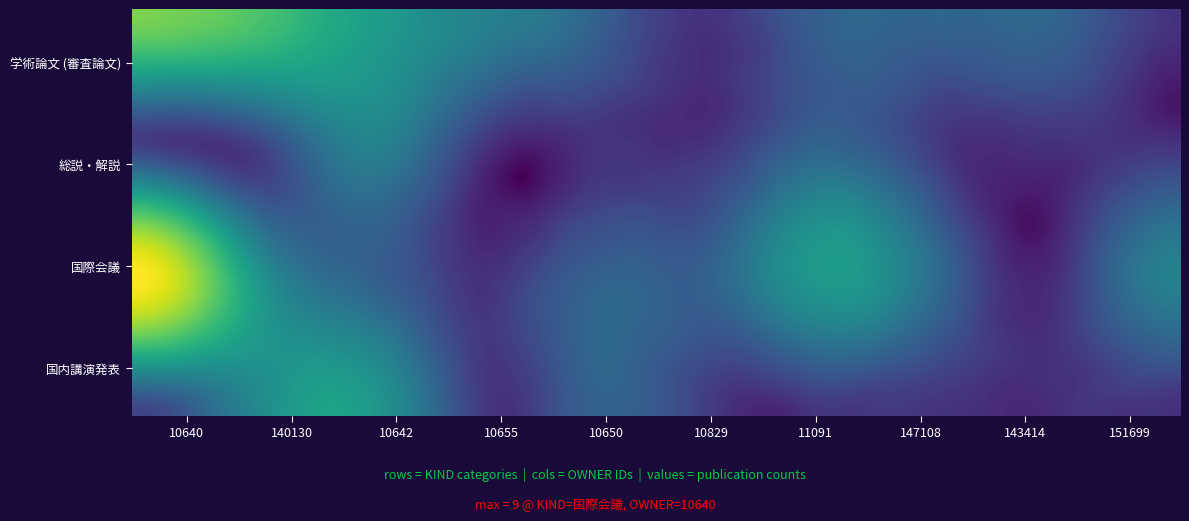

Which series has the largest total across all categories?

国際会議